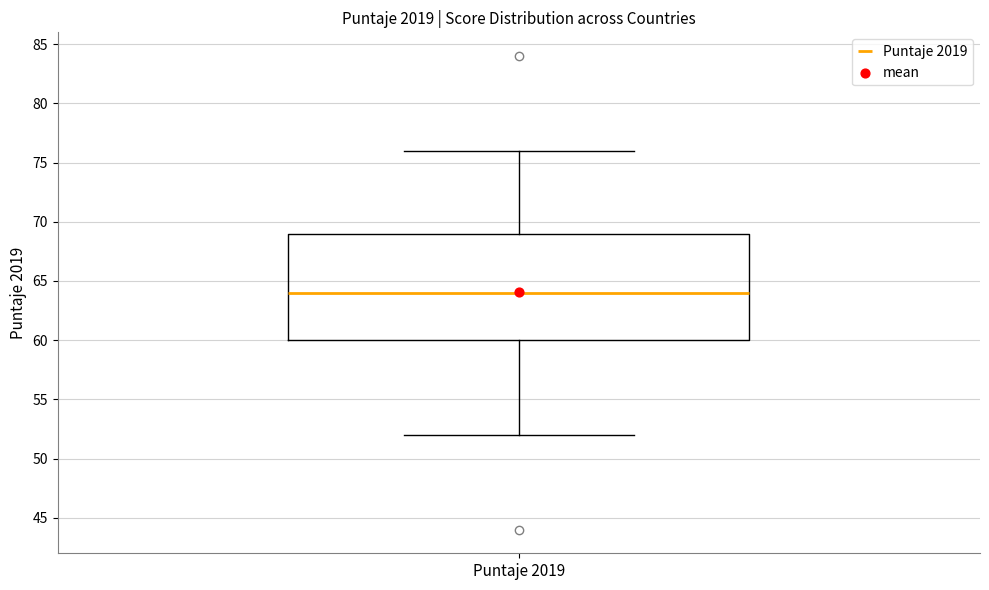

Read this box plot against the y-axis: the position of the median line, the range covered by the box, and the ends of both whiskers. The values are not printed on the chart, so give them approximately, as read against the axis.

median 64, box 60 to 69, whiskers 52 to 76